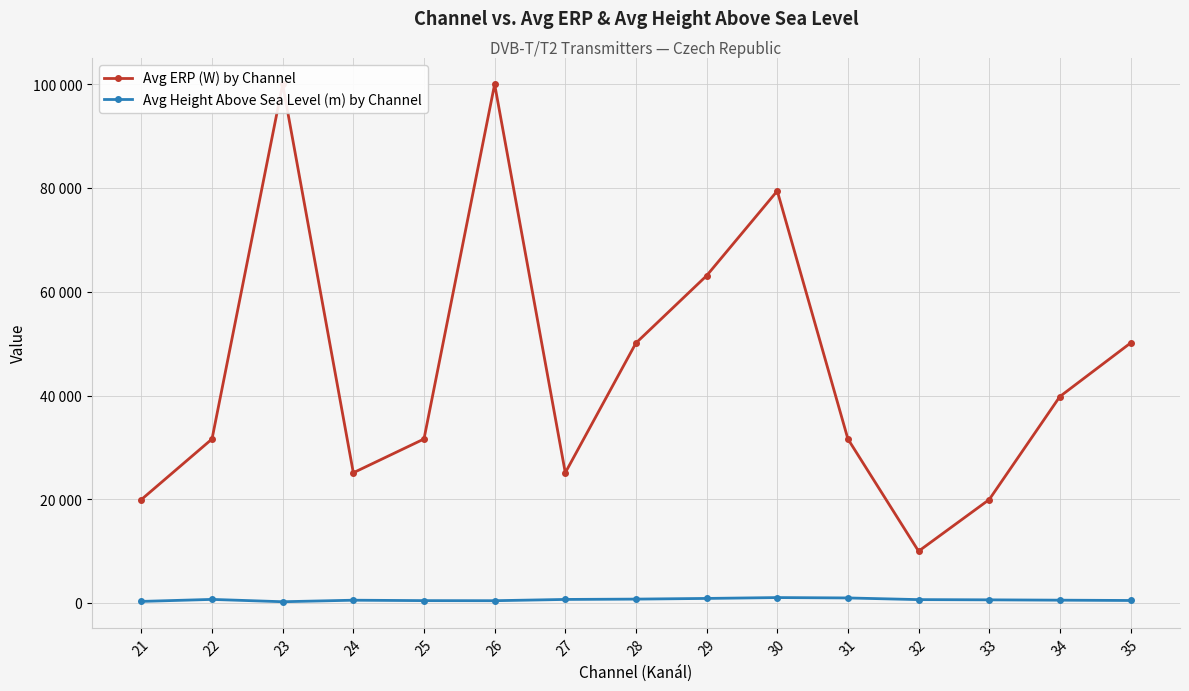

At which category is the sum across all series the highest?

26